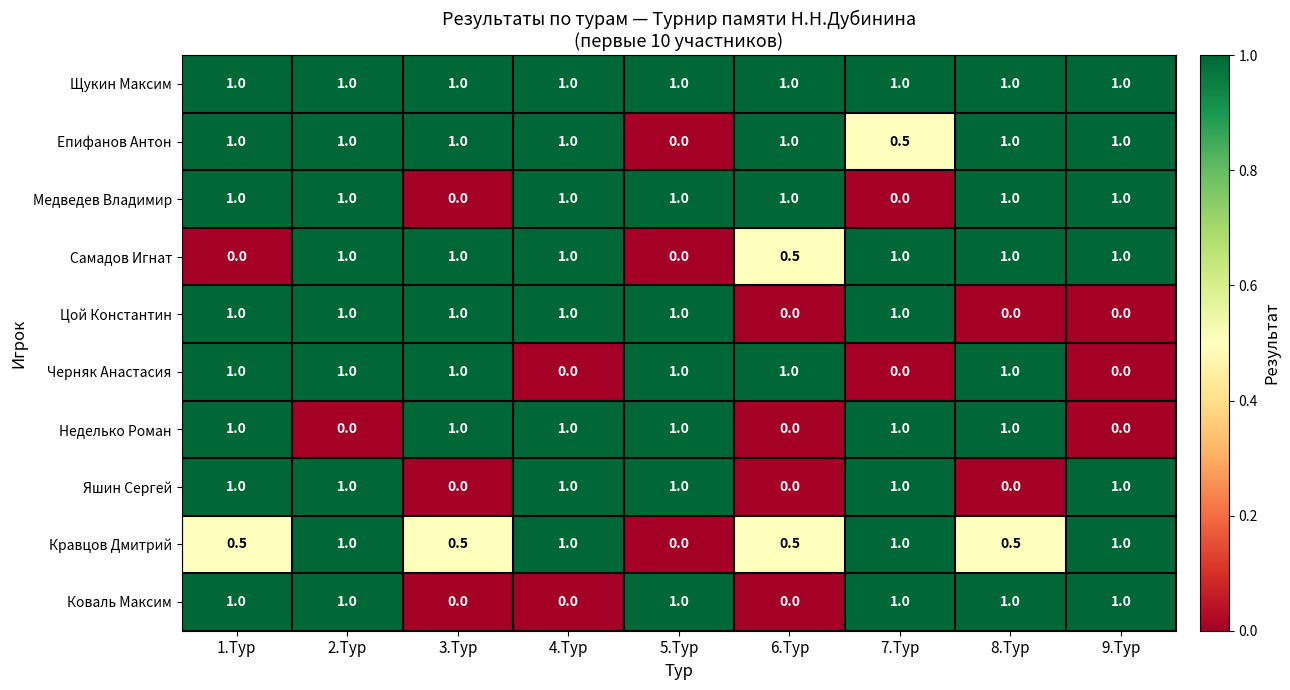

Which series has the largest total across all categories?

Щукин Максим